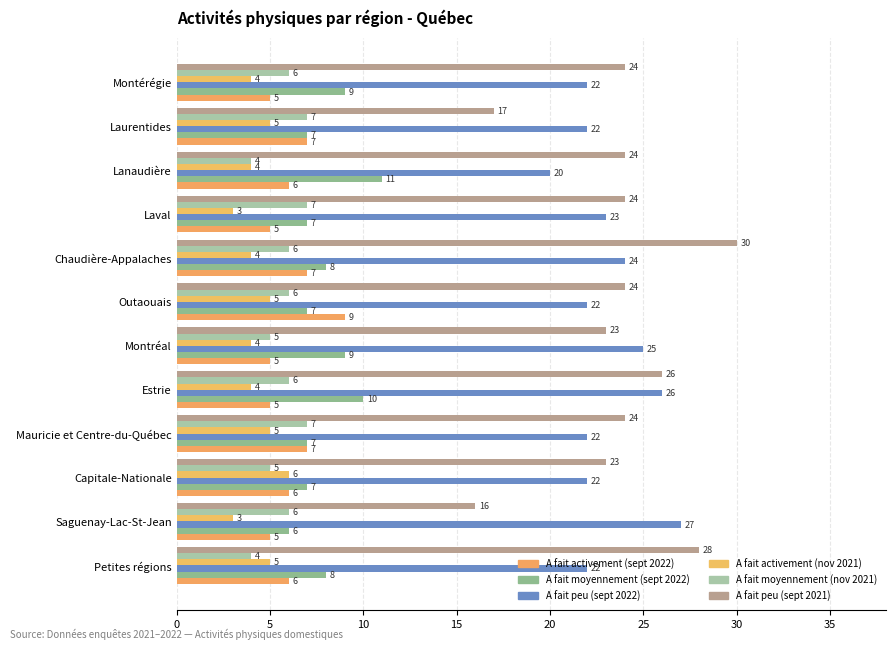

What is the difference between the maximum and minimum values in the A fait peu (sept 2022) series?

7